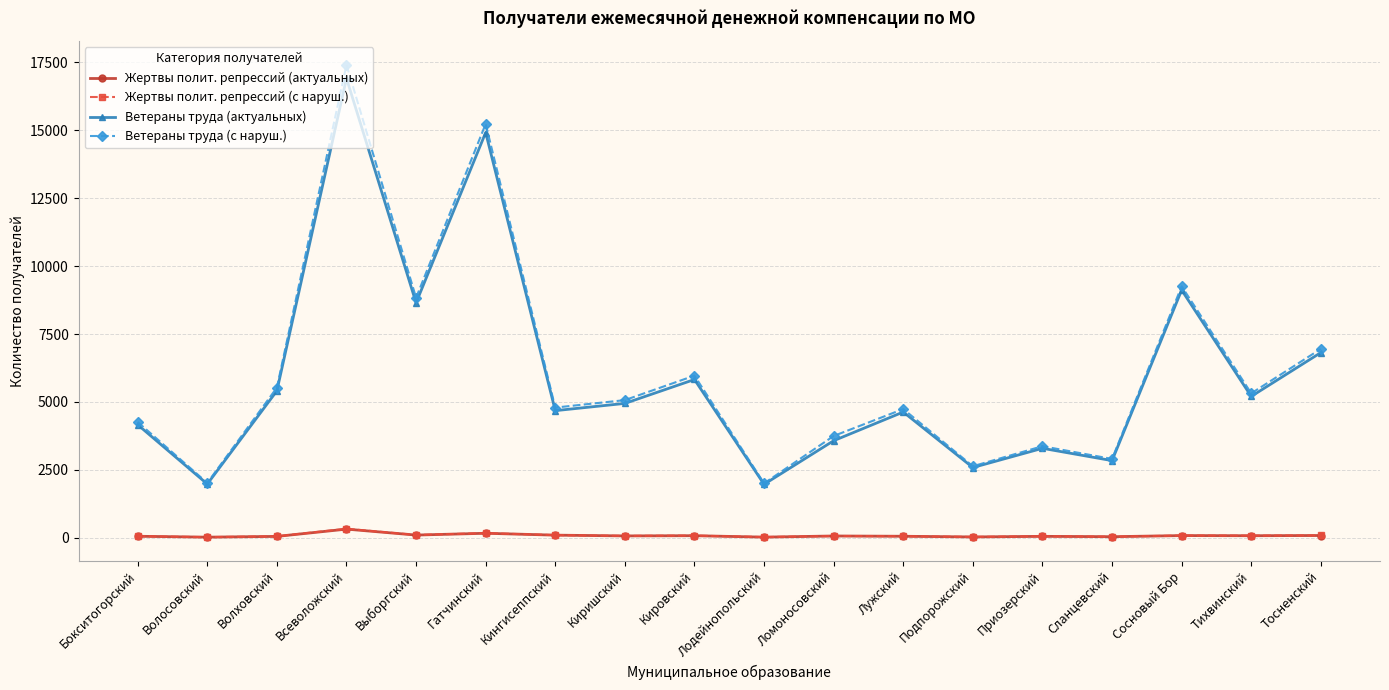

The Ветераны труда (с наруш.) series shows 9256 at Сосновый Бор. True or false?

True